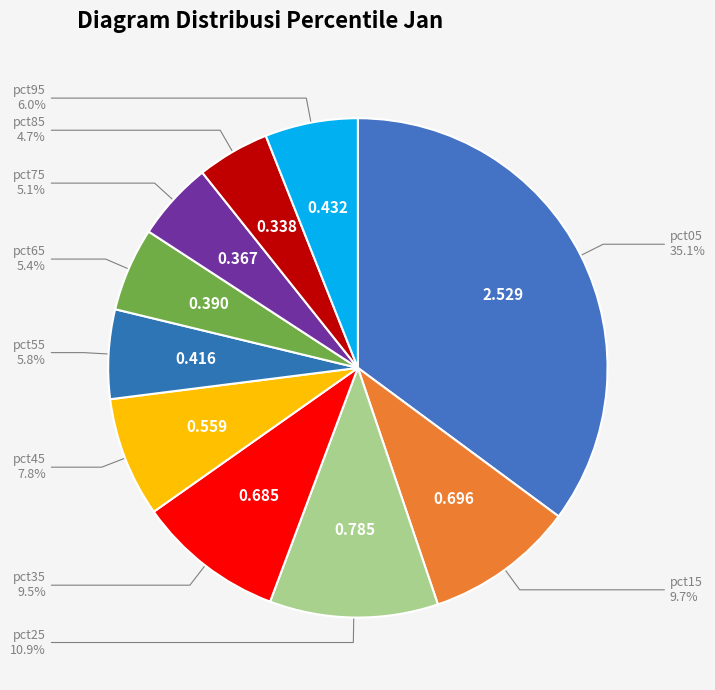

To the nearest percent, what portion does pct65 represent?

5%